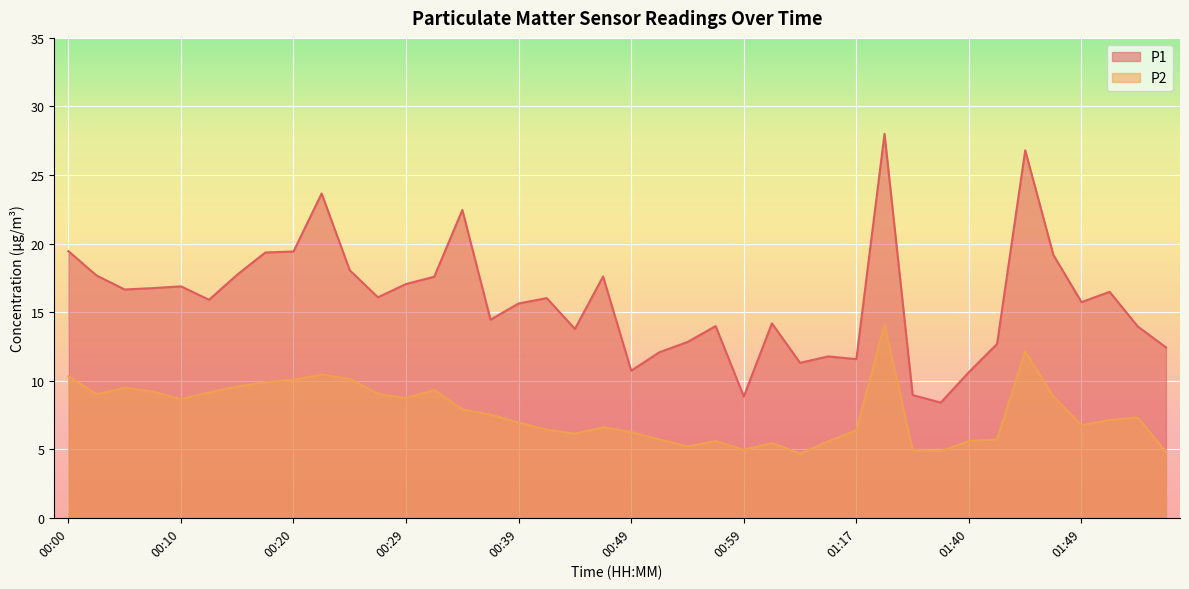

At how many categories does at least one series exceed 7?

40